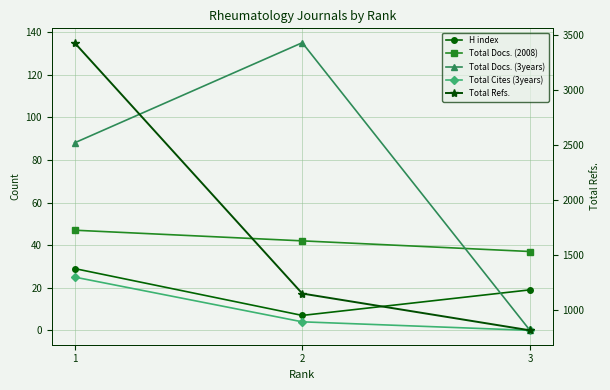

At which label does Total Docs. (3years) first exceed 88?

2